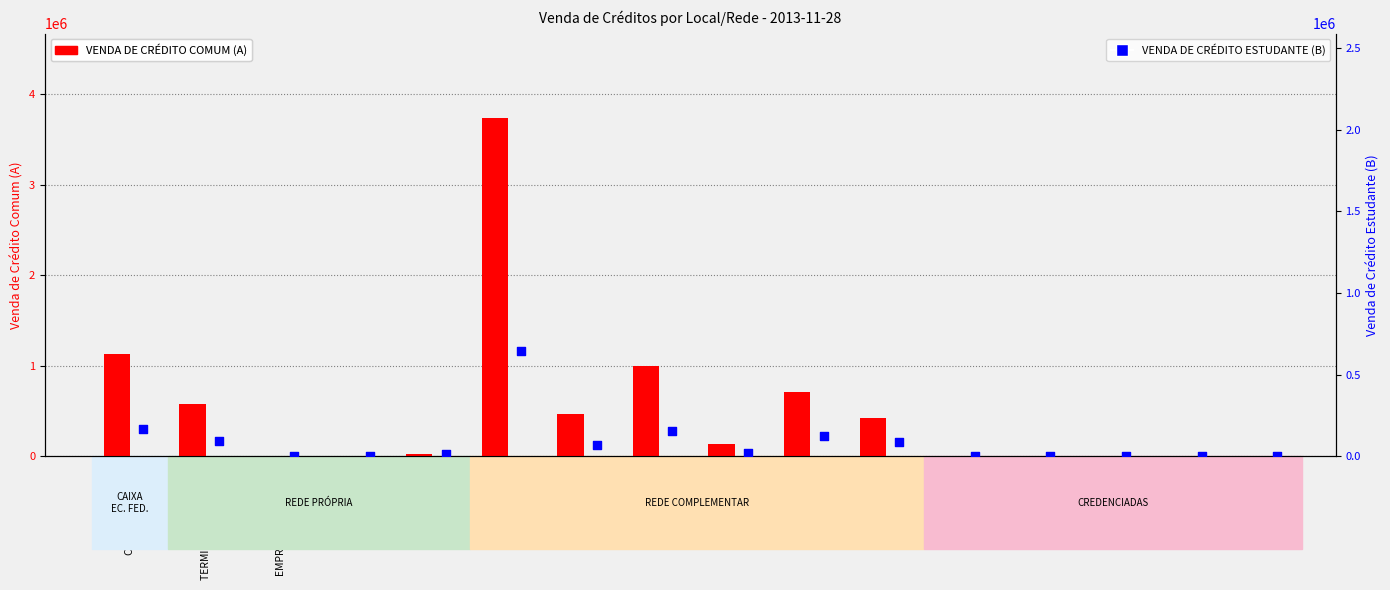

At which category is the sum across all series the highest?

PONTO CERTO